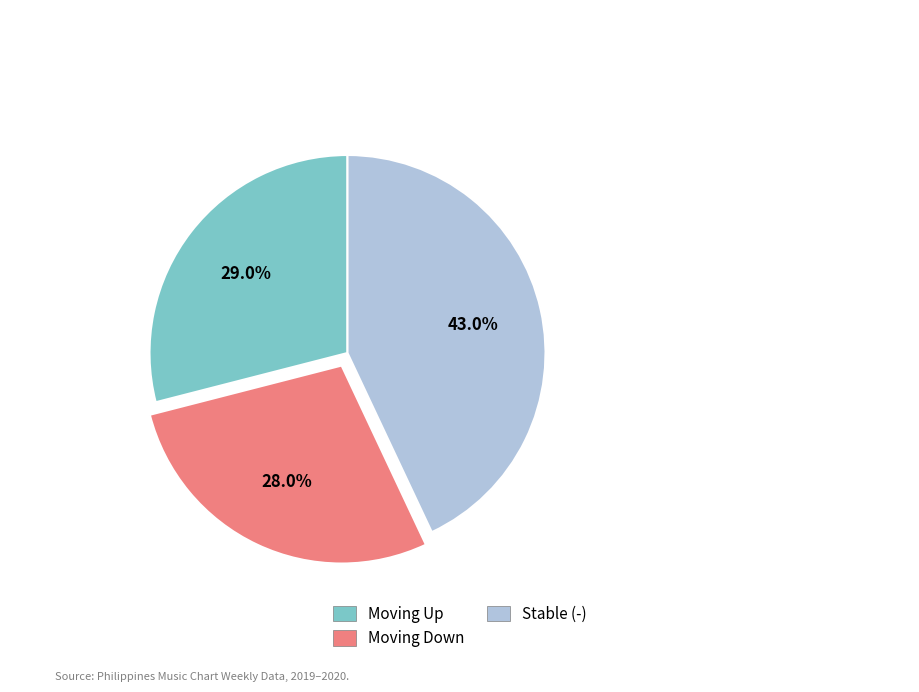

What is the ratio of the value at Moving Down to the value at Stable (-)?

0.7